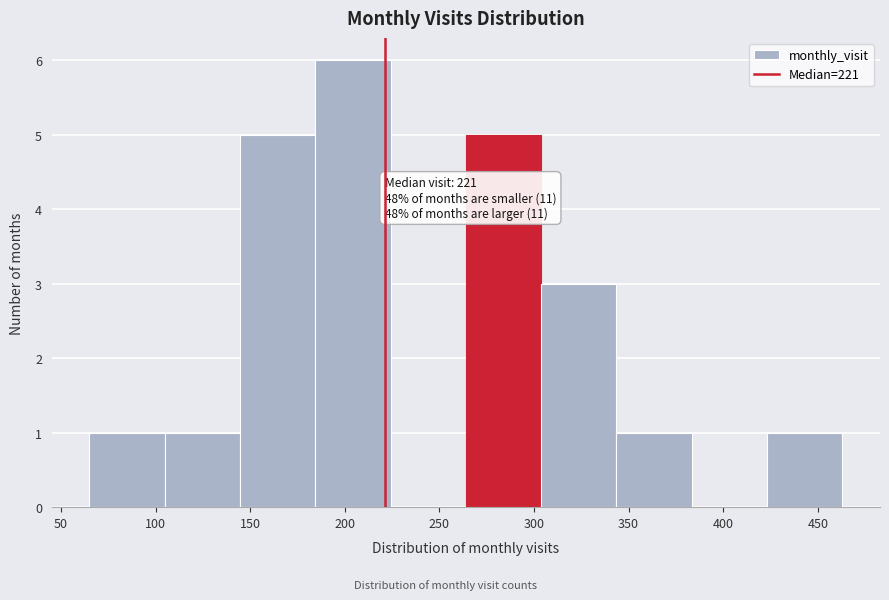

Over which range of the x-axis is the bar tallest?

185 to 225